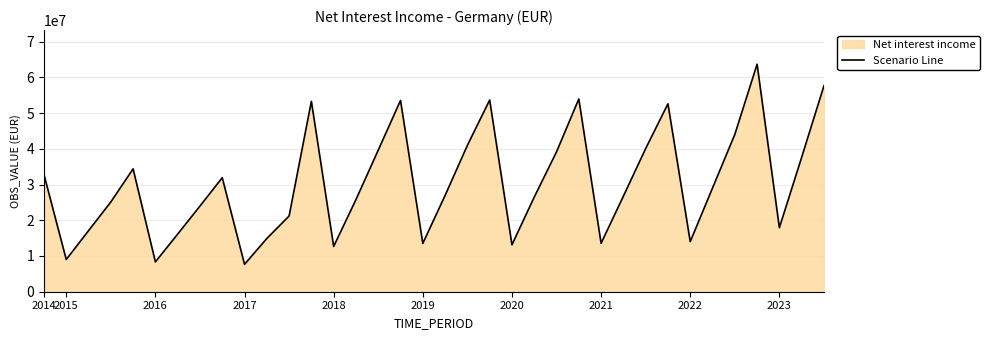

At which label does the data first exceed 26955024?

2014